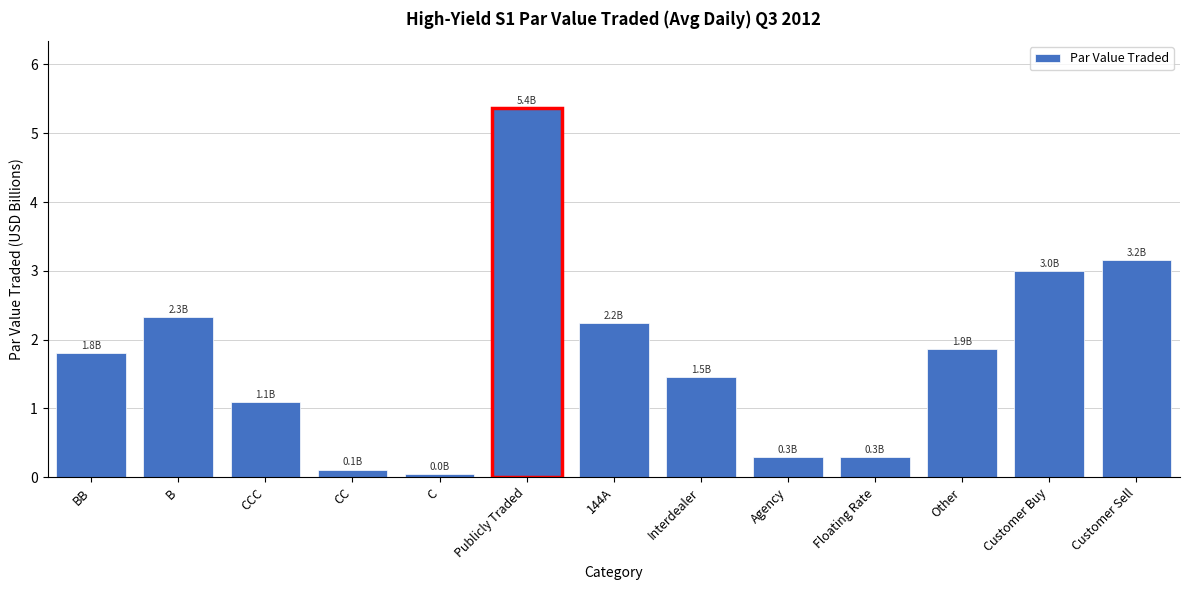

Between B and BB, which is larger?

B